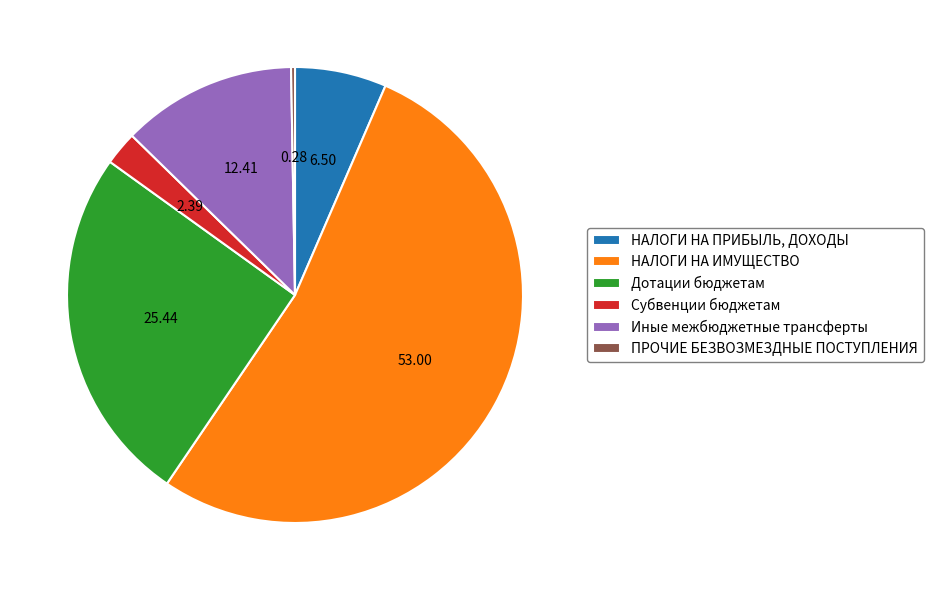

Do Иные межбюджетные трансферты and НАЛОГИ НА ПРИБЫЛЬ, ДОХОДЫ together represent more than half of the pie?

No